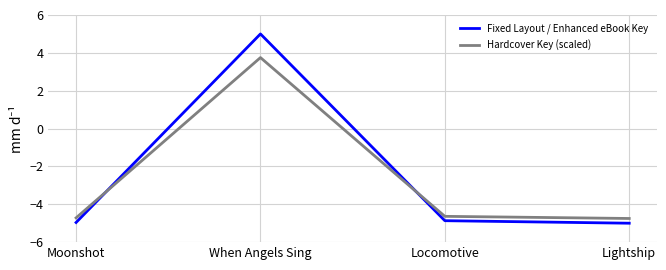

How many categories are shown in the chart?

4